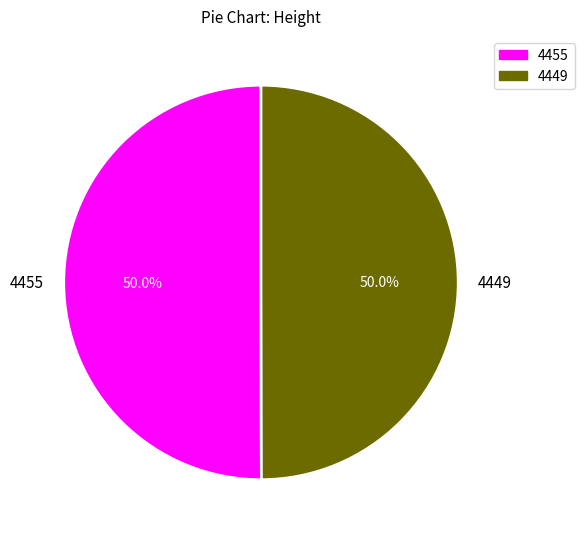

Combined, what portion of the pie is 4455 and 4449?

100.0%